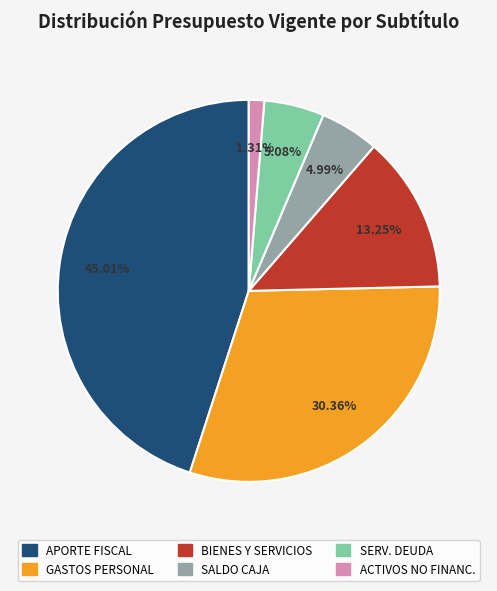

Is there a majority slice in this chart?

No